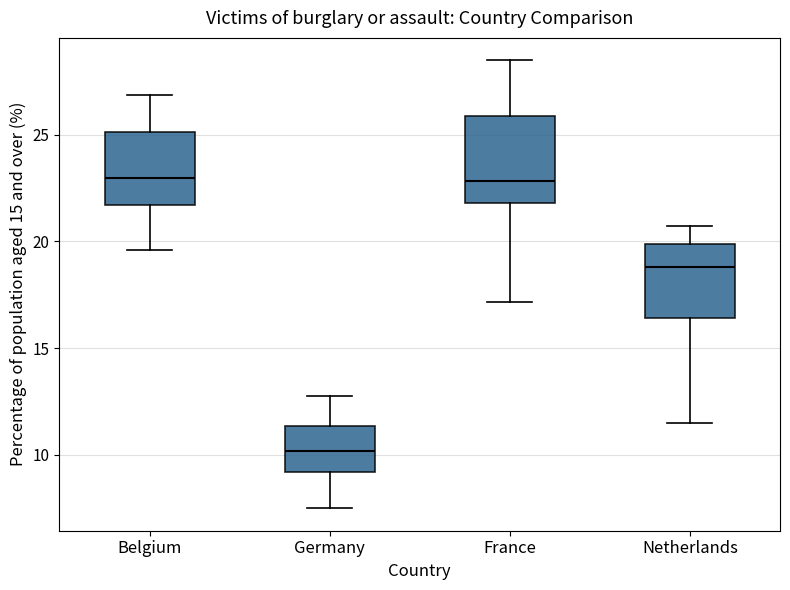

Reading left to right, transcribe this box plot: for each box, give where its median line is, the range the box spans, and where its two whiskers end, as read against the y-axis. The values are not printed on the chart, so give them approximately, as read against the axis.

Belgium: median 23.0, box 21.5 to 25.0, whiskers 19.5 to 27.0
Germany: median 10.0, box 9.0 to 11.5, whiskers 7.5 to 12.5
France: median 23.0, box 22.0 to 26.0, whiskers 17.0 to 28.5
Netherlands: median 19.0, box 16.5 to 20.0, whiskers 11.5 to 20.5